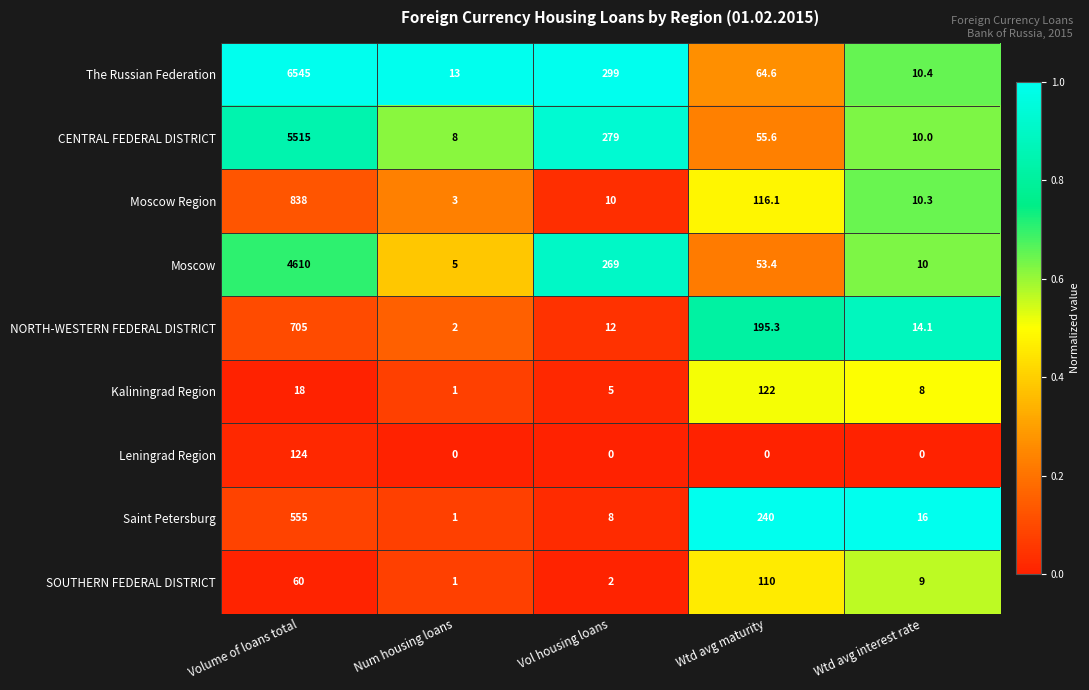

What is the average value of the The Russian Federation series?

1386.4